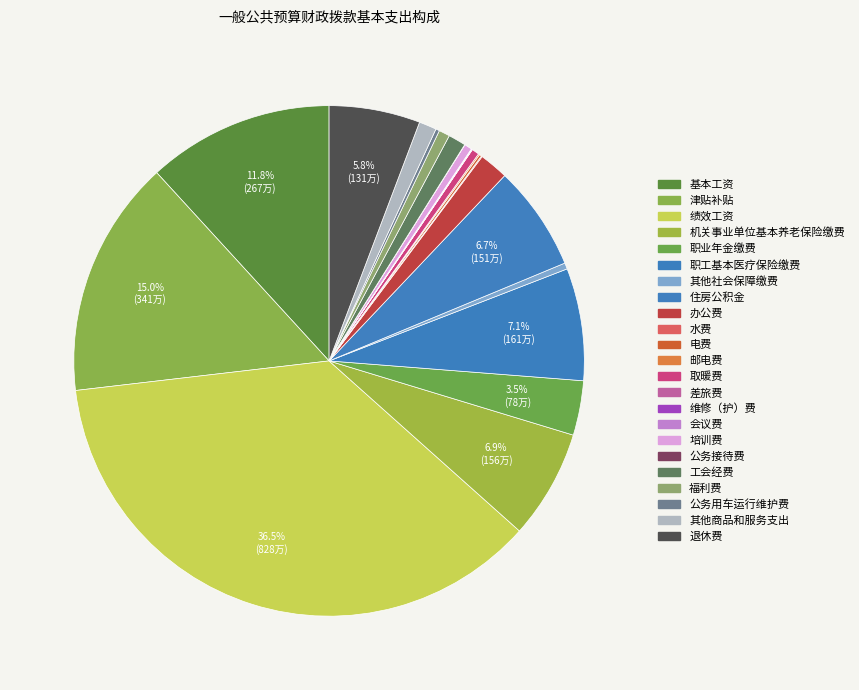

Is the sum of 住房公积金 and 差旅费 greater than half?

No